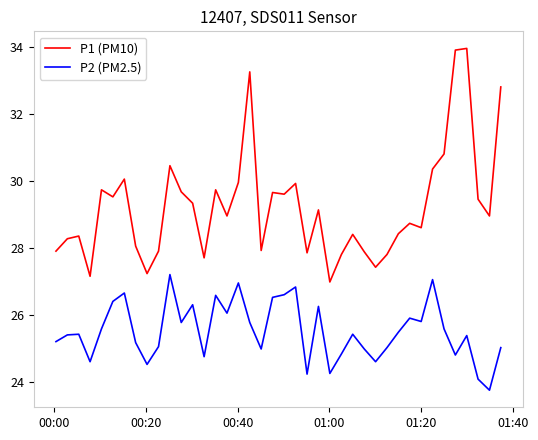

List the series in order of their peak value, lowest first.

P2 (PM2.5), P1 (PM10)